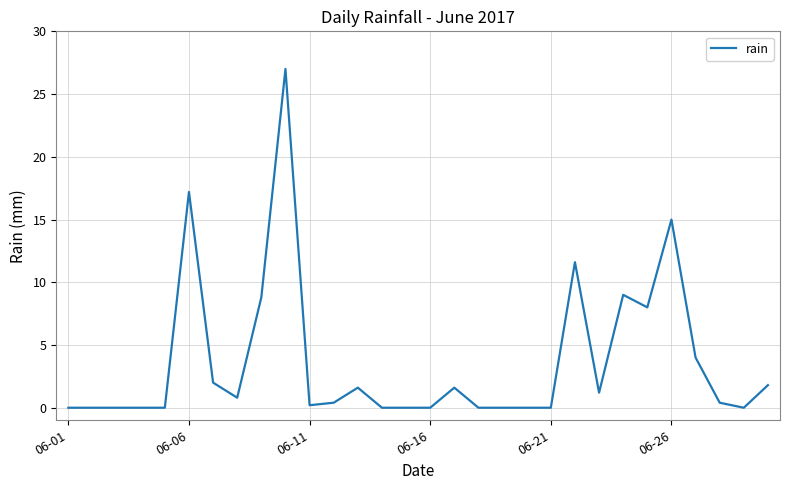

Reading left to right, transcribe all the data shown in this chart.

0.0	0.0	0.0	0.0	0.0	17.2	2.0	0.8	8.8	27.0	0.2	0.4	1.6	0.0	0.0	0.0	1.6	0.0	0.0	0.0	0.0	11.6	1.2	9.0	8.0	15.0	4.0	0.4	0.0	1.8